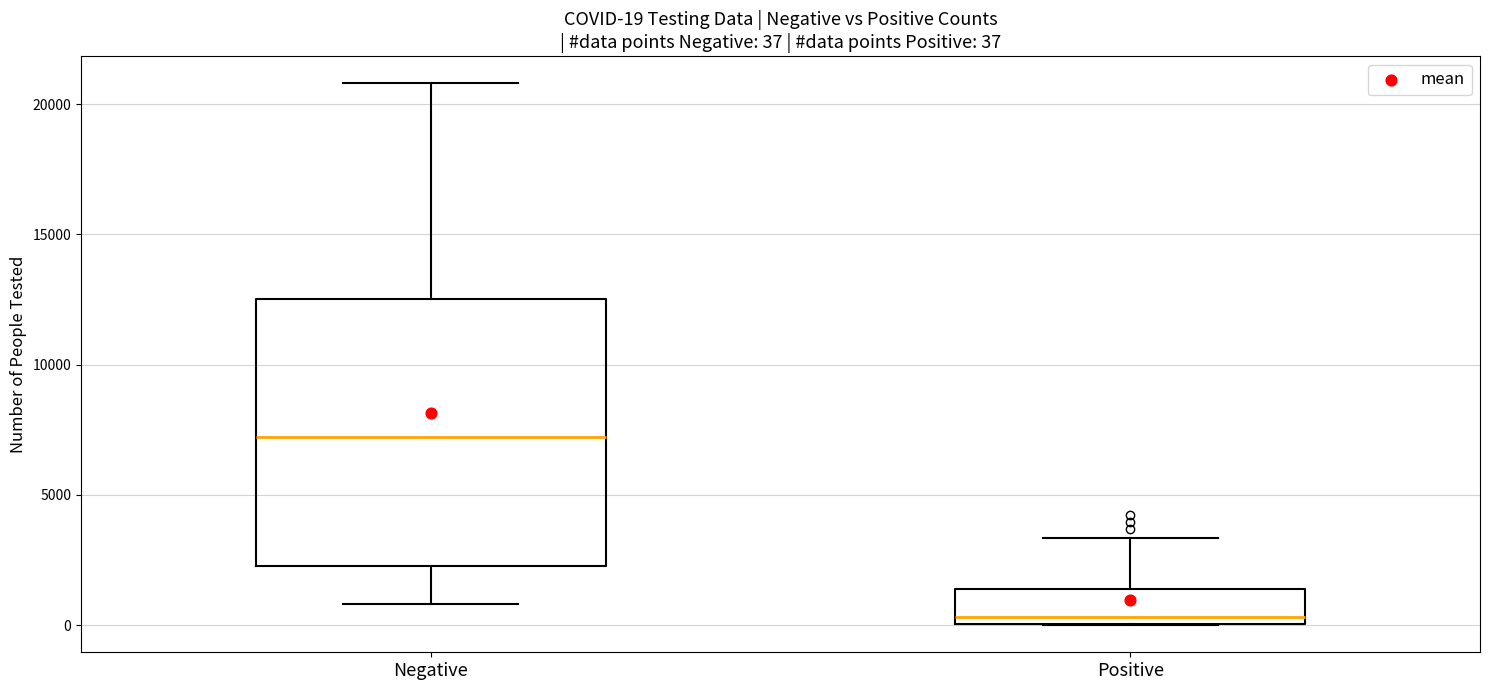

Comparing the boxes themselves (not the whiskers), which one is the tallest?

Negative